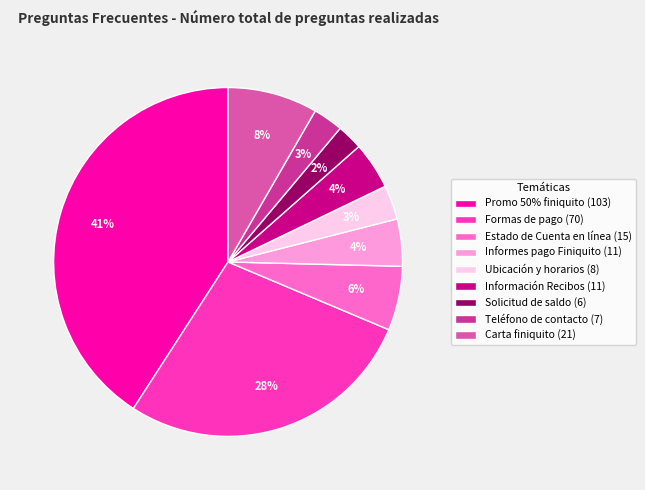

Is there any slice that represents more than half of the pie?

No